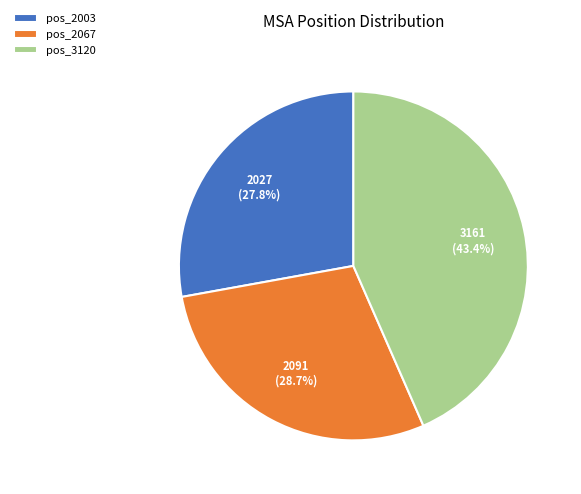

Is the sum of pos_3120 and pos_2067 greater than half?

Yes